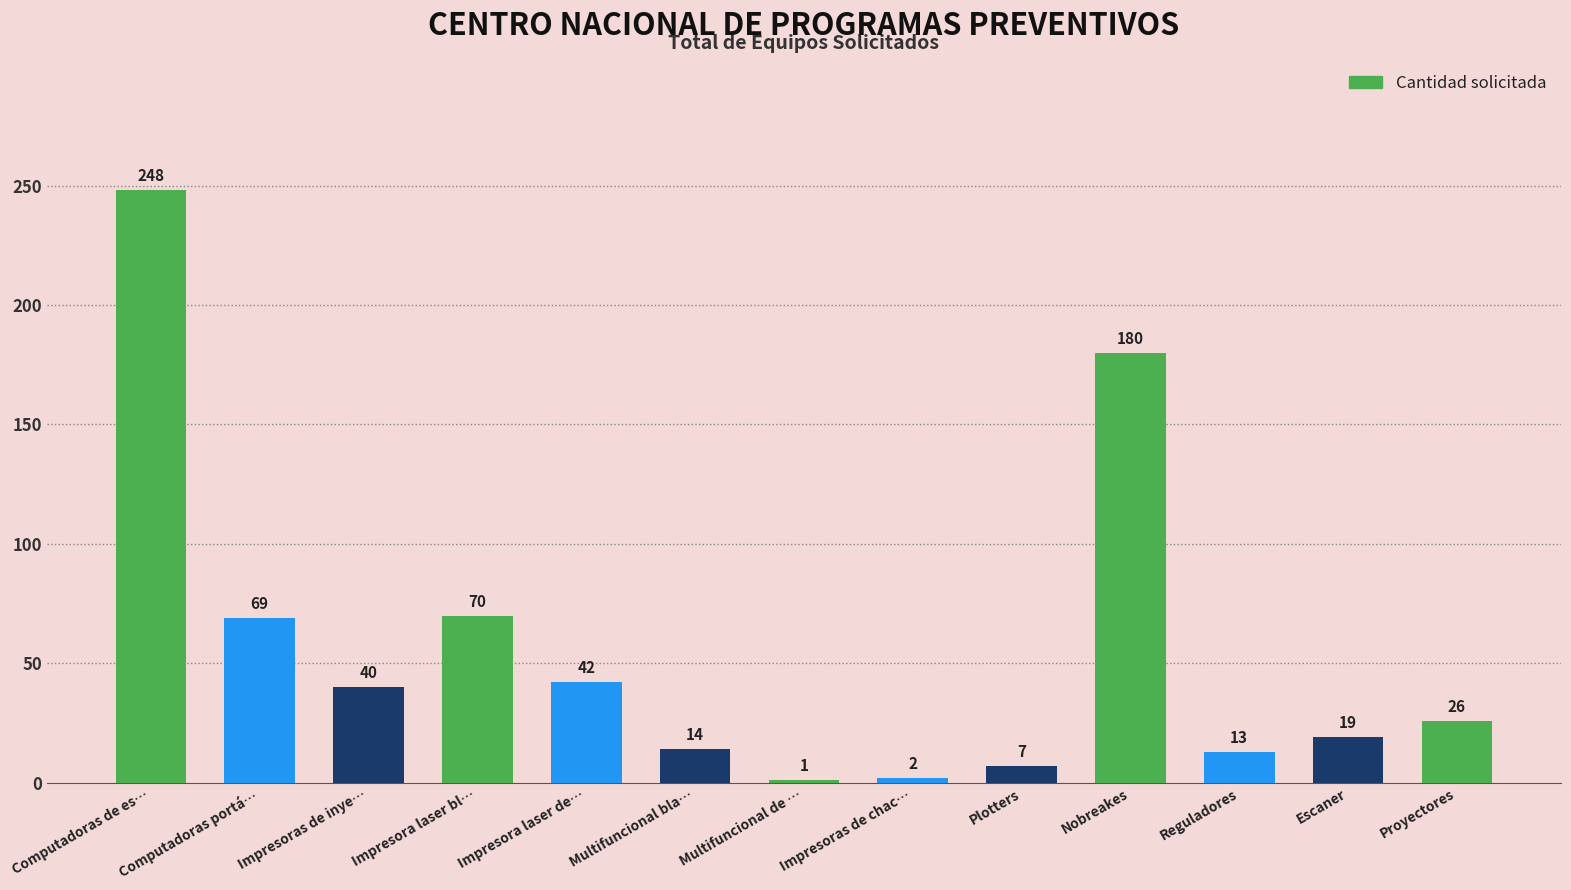

What is the label of the 1st bar from the right?

Proyectores